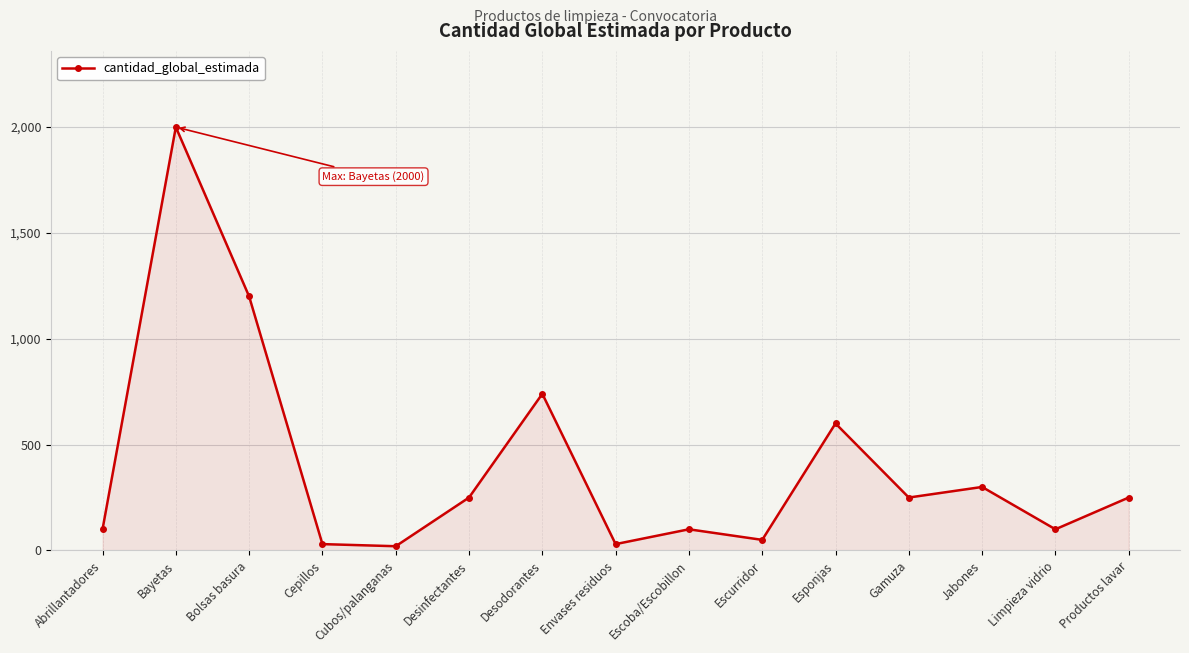

True or false: the data shows 3291 at Bayetas.

False